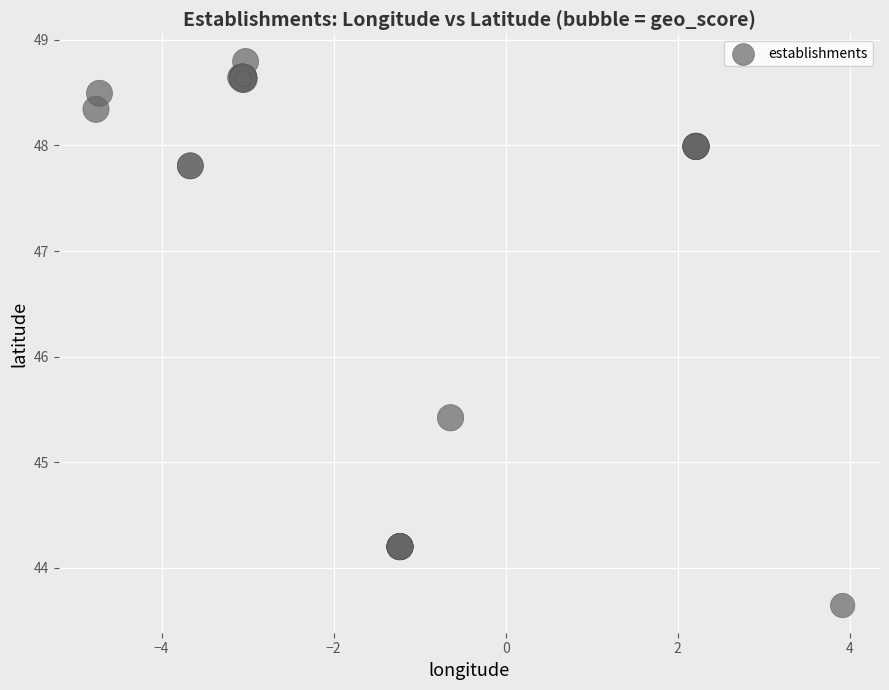

What Y value in the scatter plot is closest to 46?

45.4